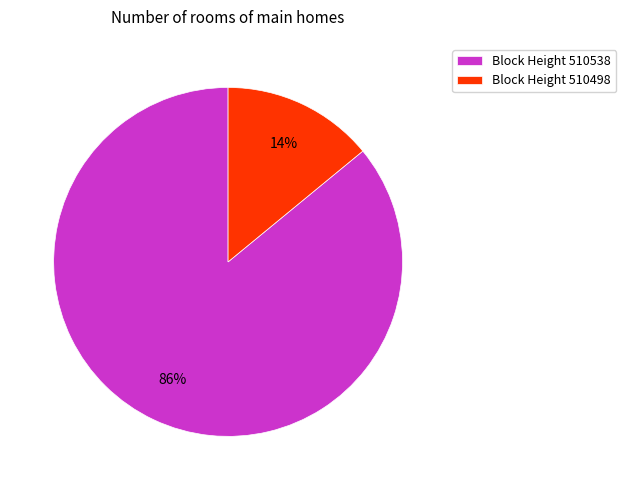

To the nearest percent, what percentage of the pie is Block Height 510498?

14%